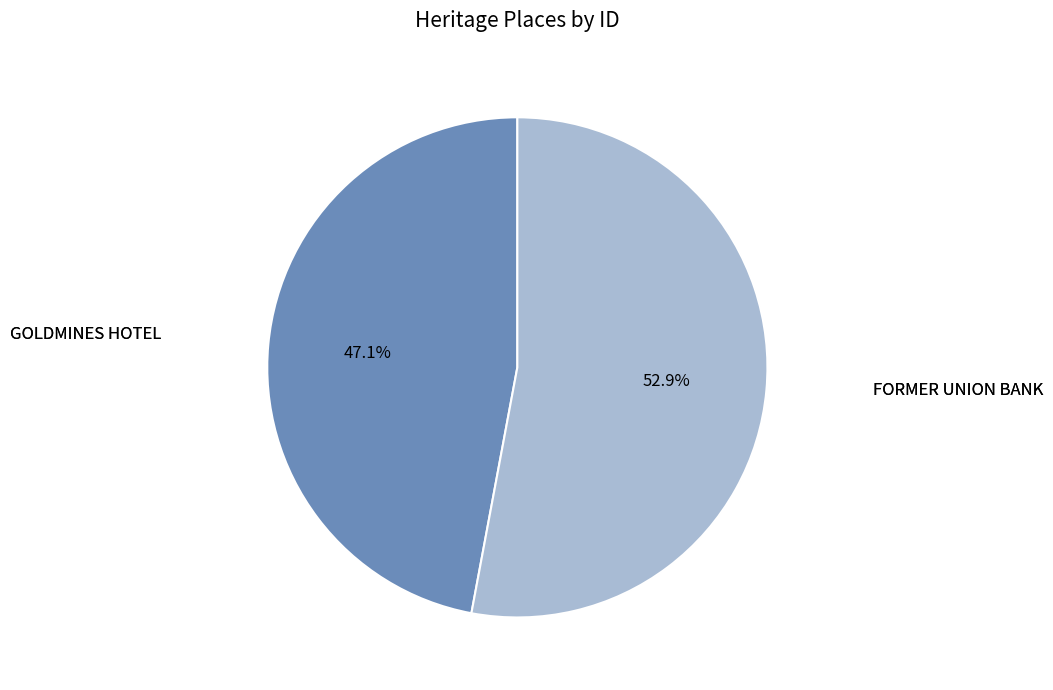

Is there any slice that represents more than half of the pie?

Yes